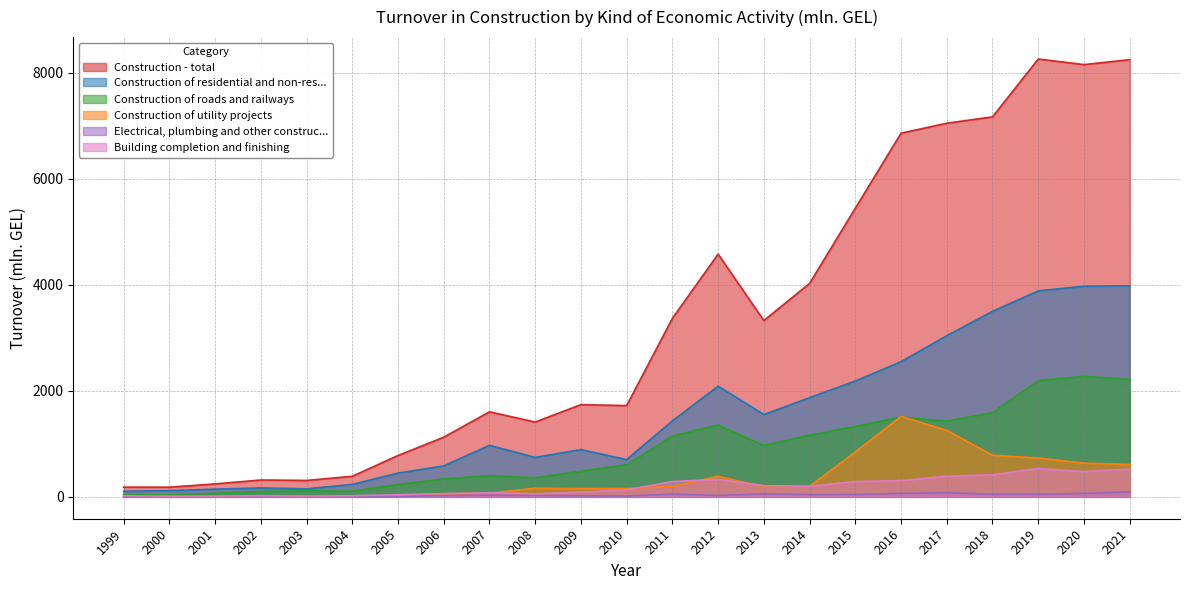

Which series changed the most between 2004 and 2008?

Construction - total